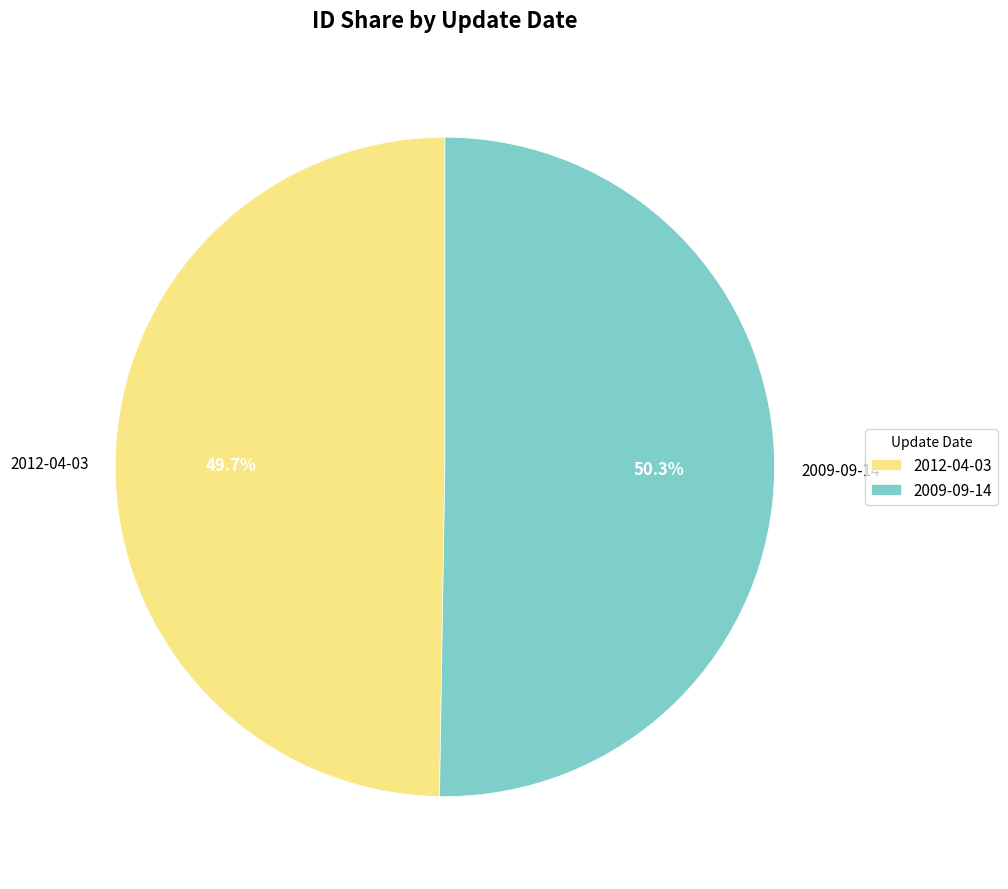

What is the largest slice in the pie chart?

2009-09-14